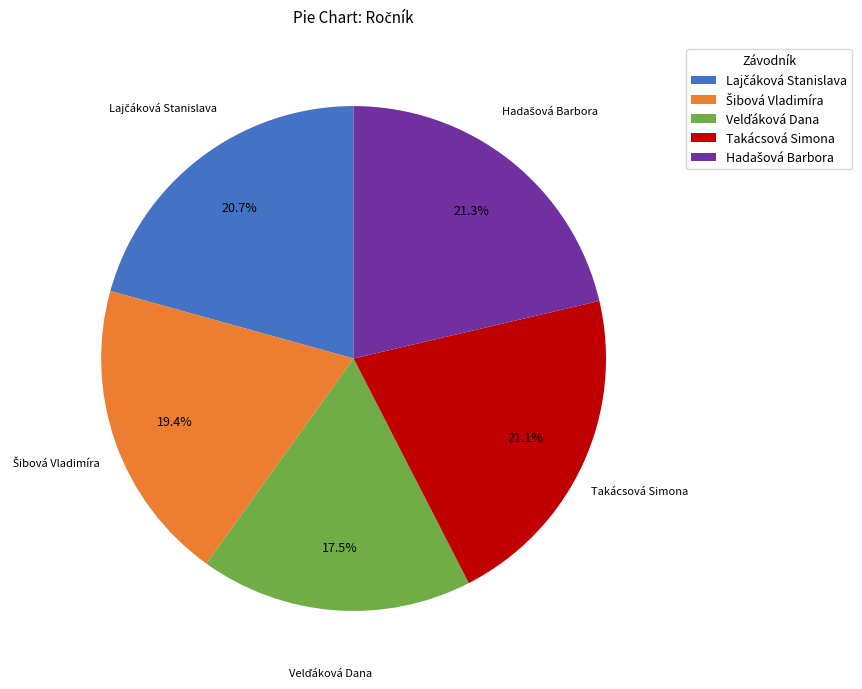

Is there any slice that represents more than half of the pie?

No